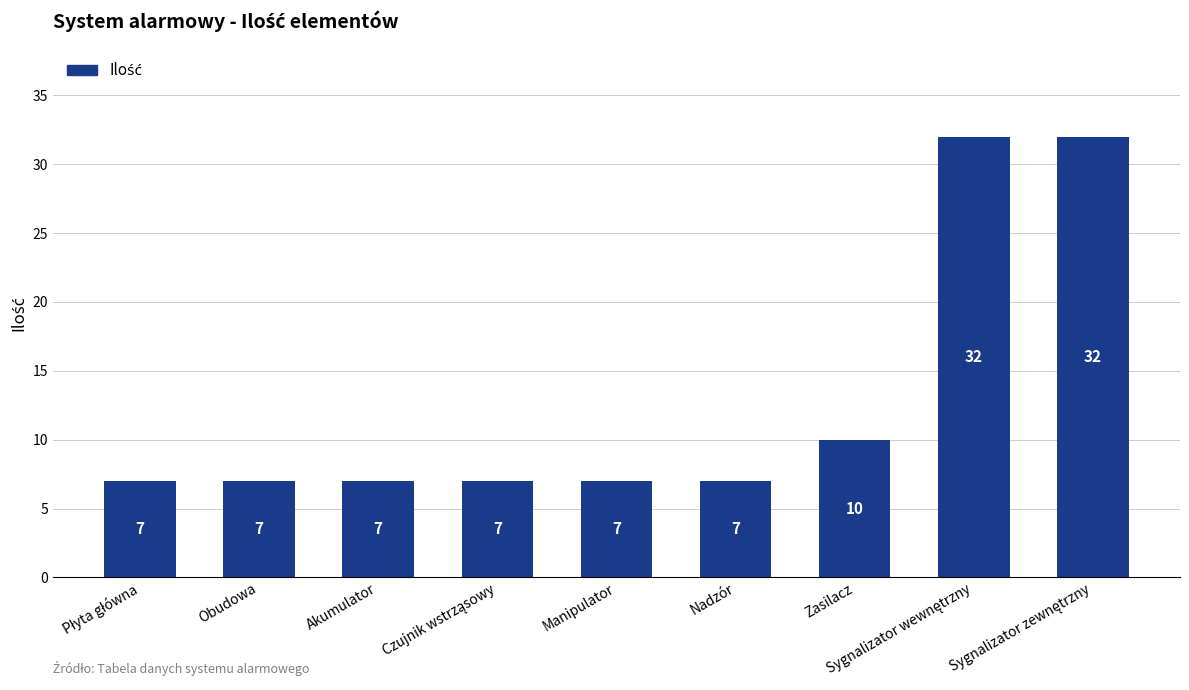

What is the value of the 3rd bar from the left?

7